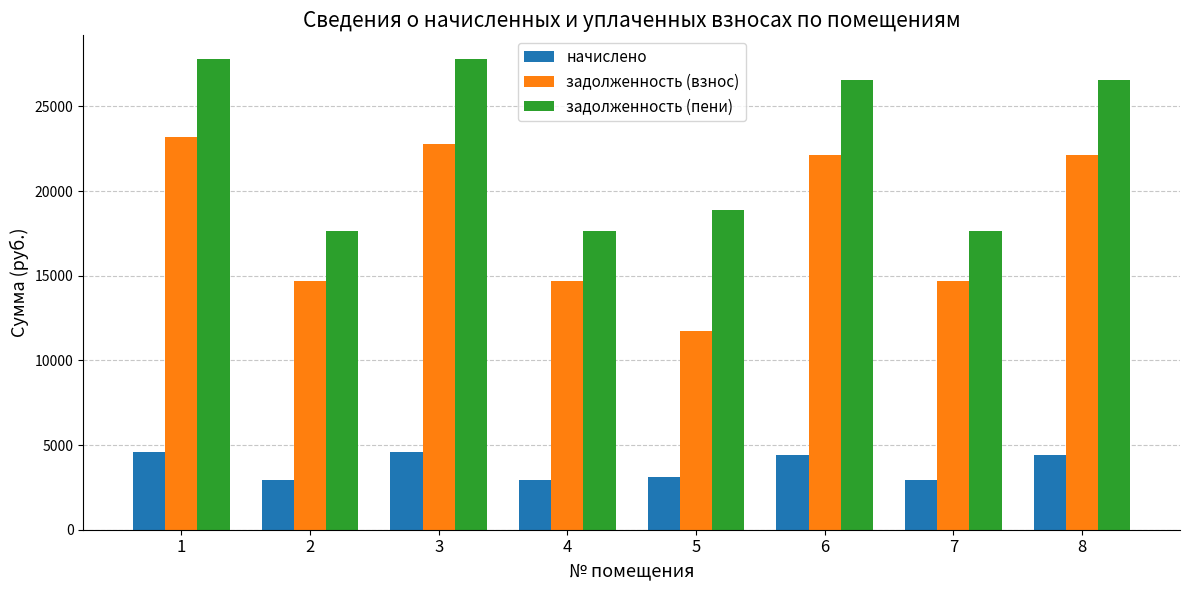

What is the difference between the highest and lowest values at 4?

14694.1